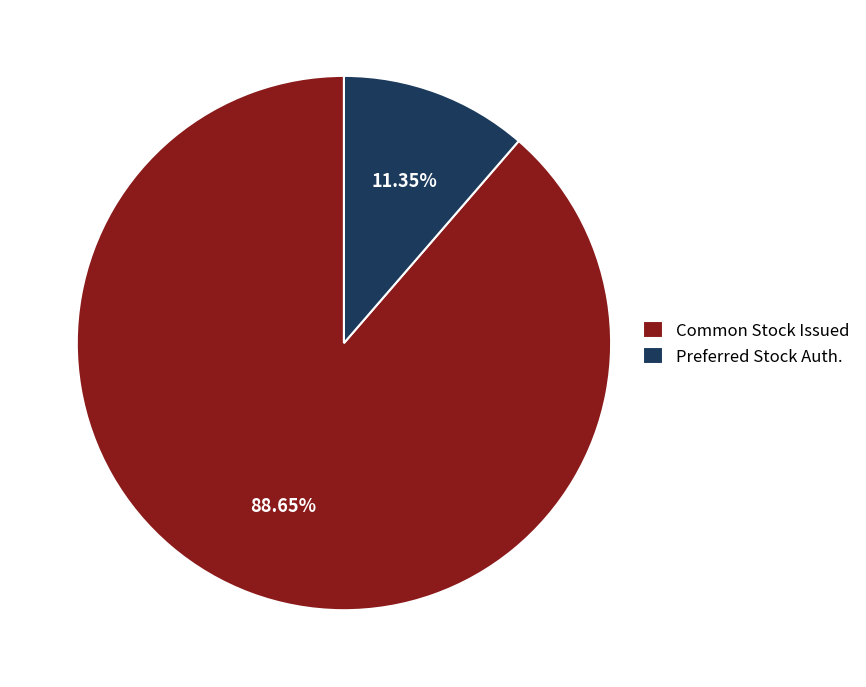

Does Preferred Stock Auth. represent more than half of the total?

No